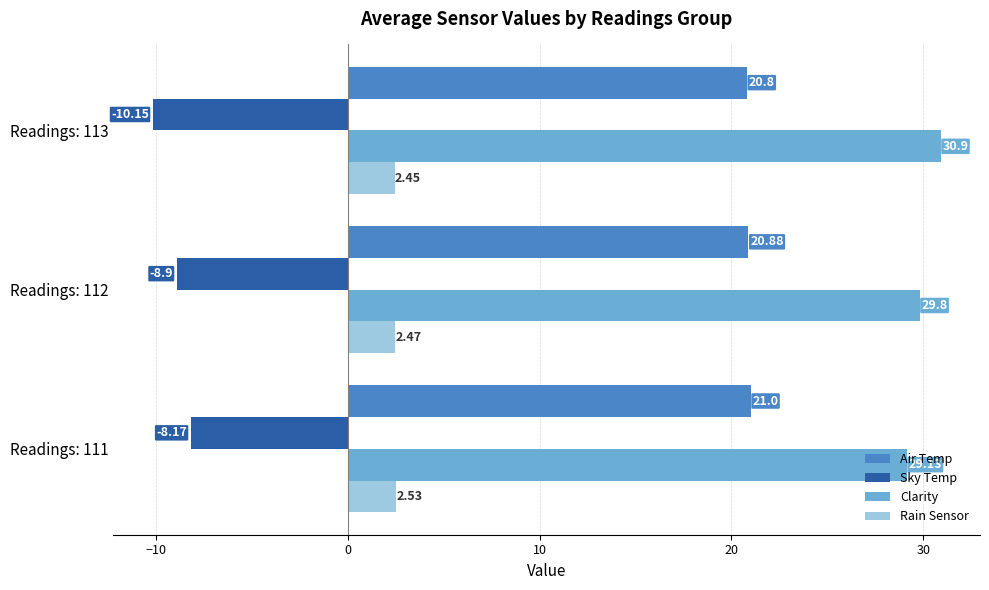

Which series changed the most between Readings: 111 and Readings: 113?

Sky Temp